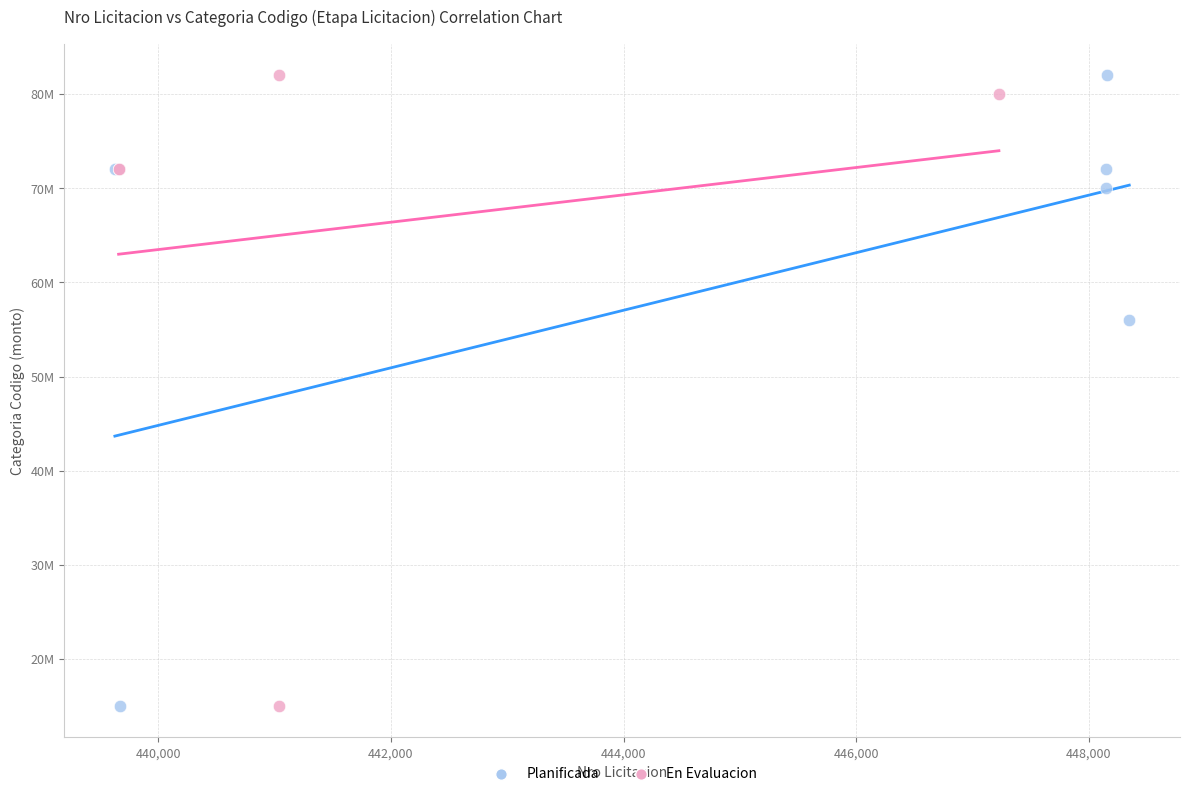

What are all the series names shown in the legend?

Planificada, En Evaluacion